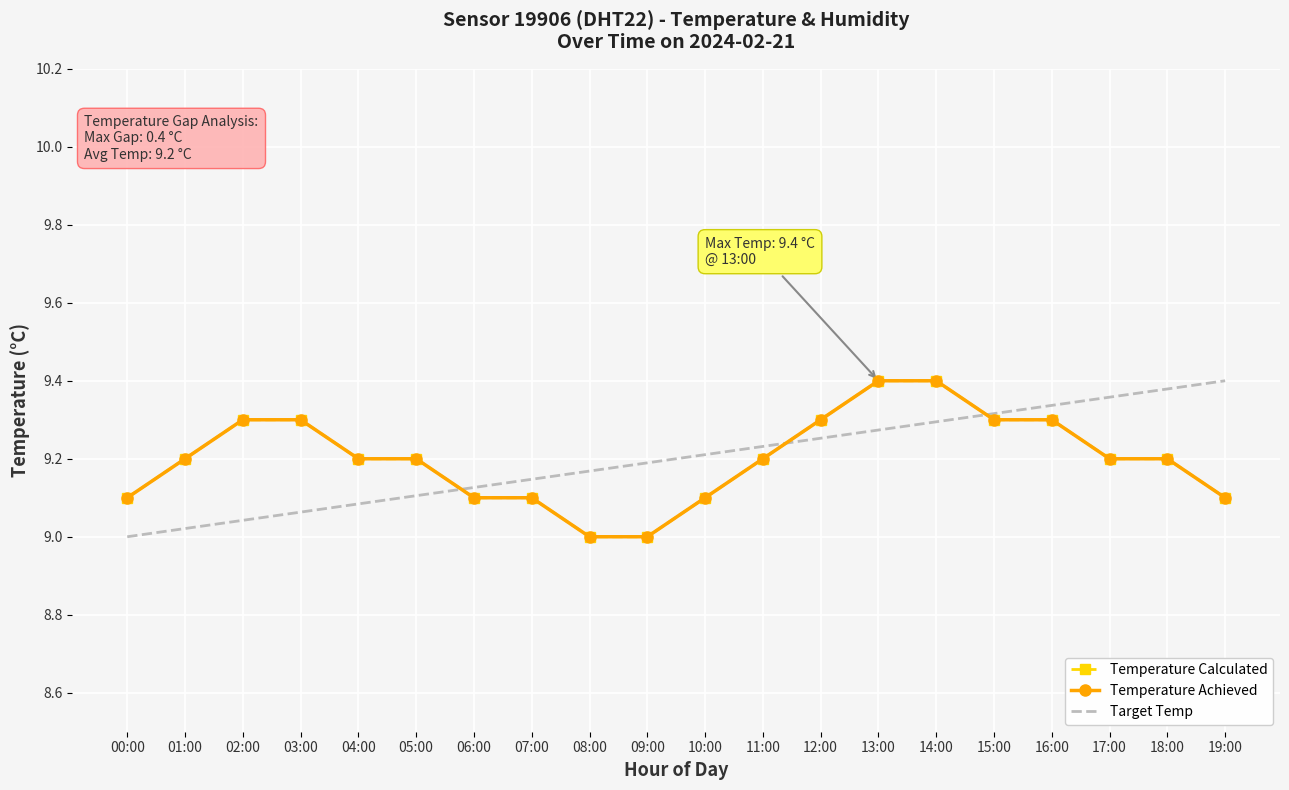

What is the highest value of the Temperature Achieved series?

9.4